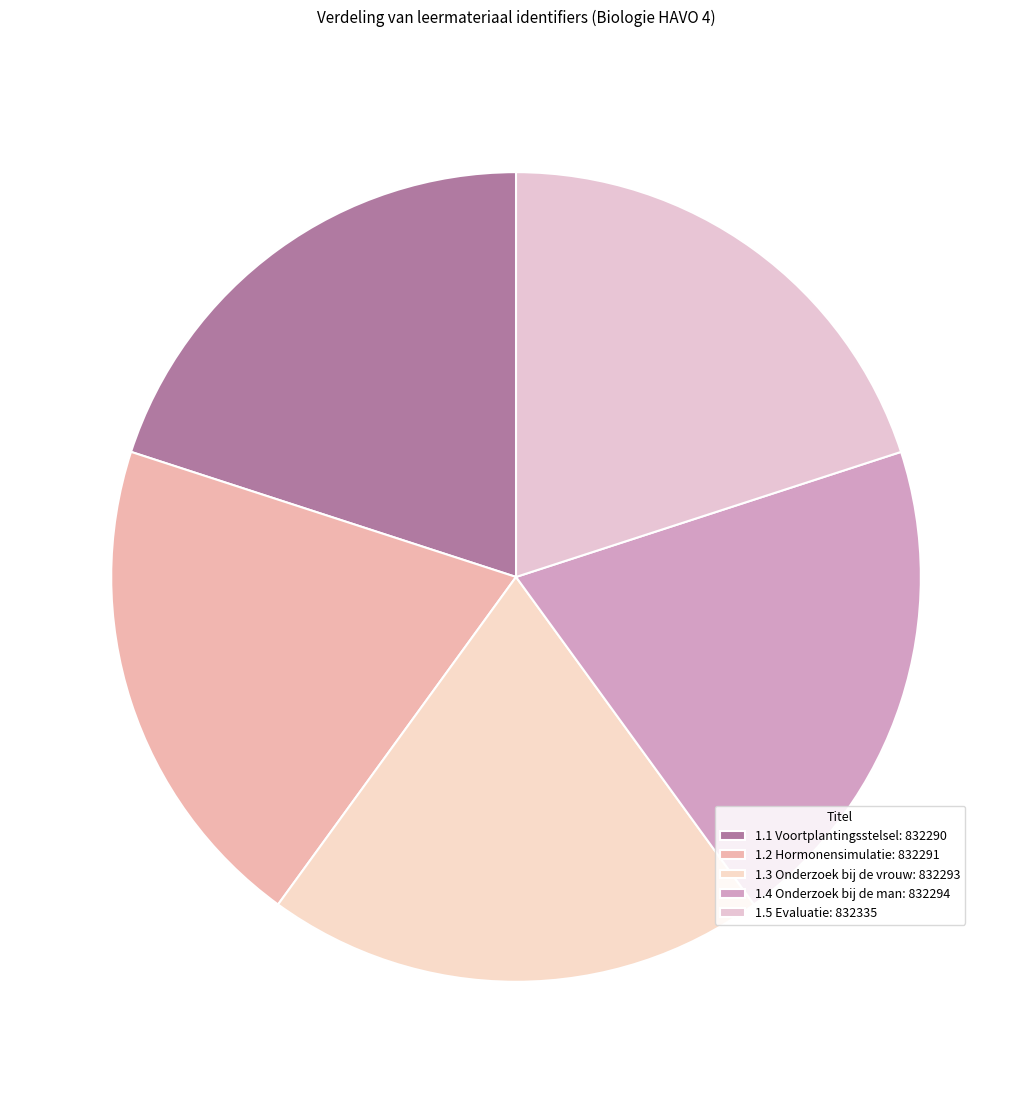

Count the number of slices in the pie.

5